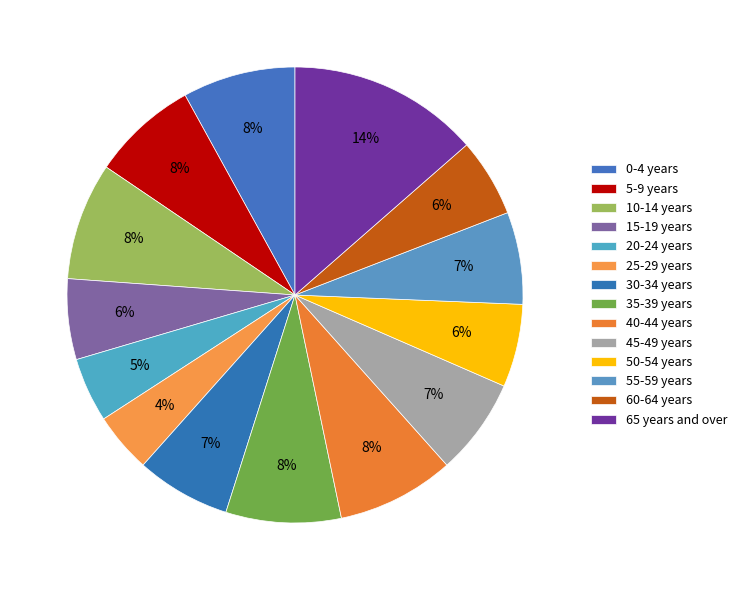

Is the sum of 45-49 years and 60-64 years greater than half?

No